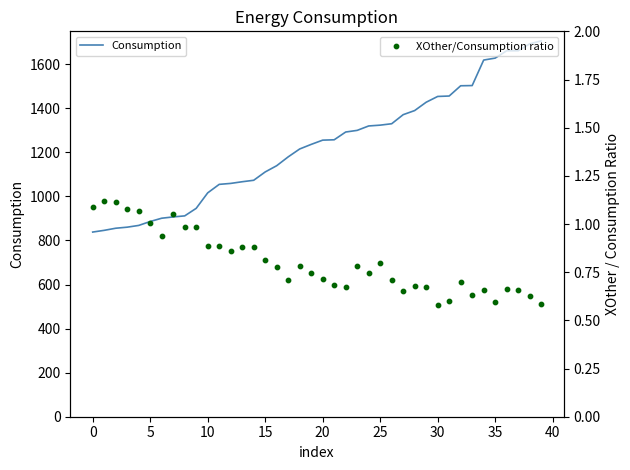

Which series reaches the maximum Y coordinate?

Consumption